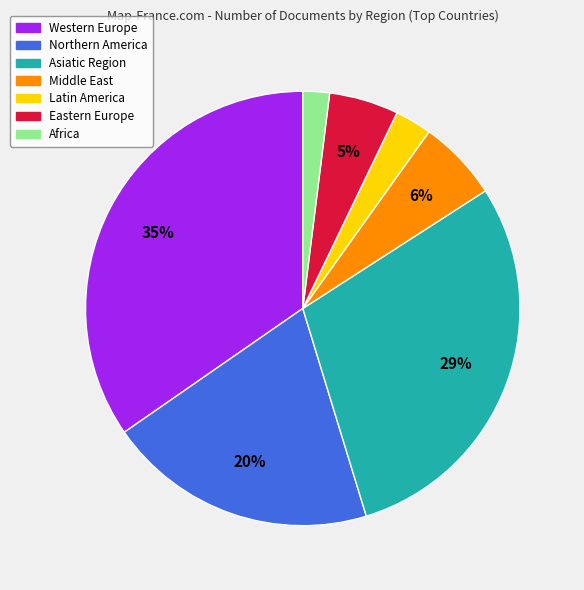

To the nearest percent, what is the average slice percentage?

14%